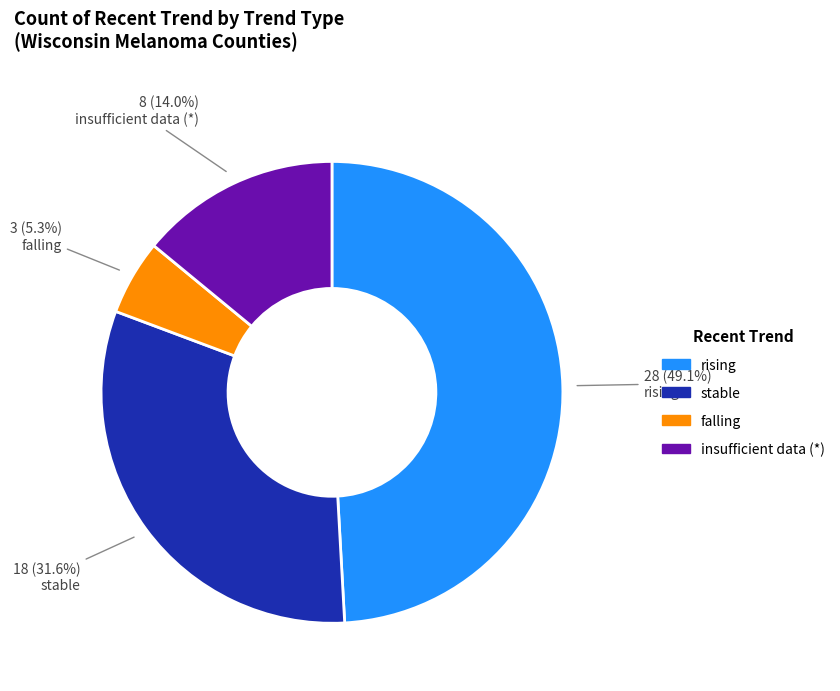

How many slices are in this pie chart?

4